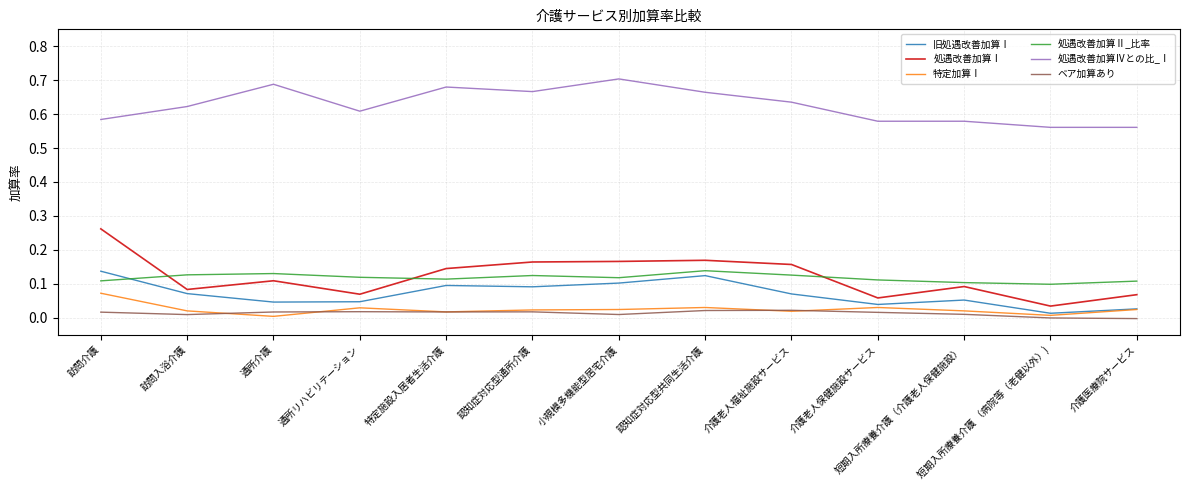

At 短期入所療養介護（介護老人保健施設）, list the series in order from largest to smallest.

処遇改善加算Ⅳとの比_Ⅰ, 処遇改善加算Ⅱ_比率, 処遇改善加算Ⅰ, 旧処遇改善加算Ⅰ, 特定加算Ⅰ, ベア加算あり